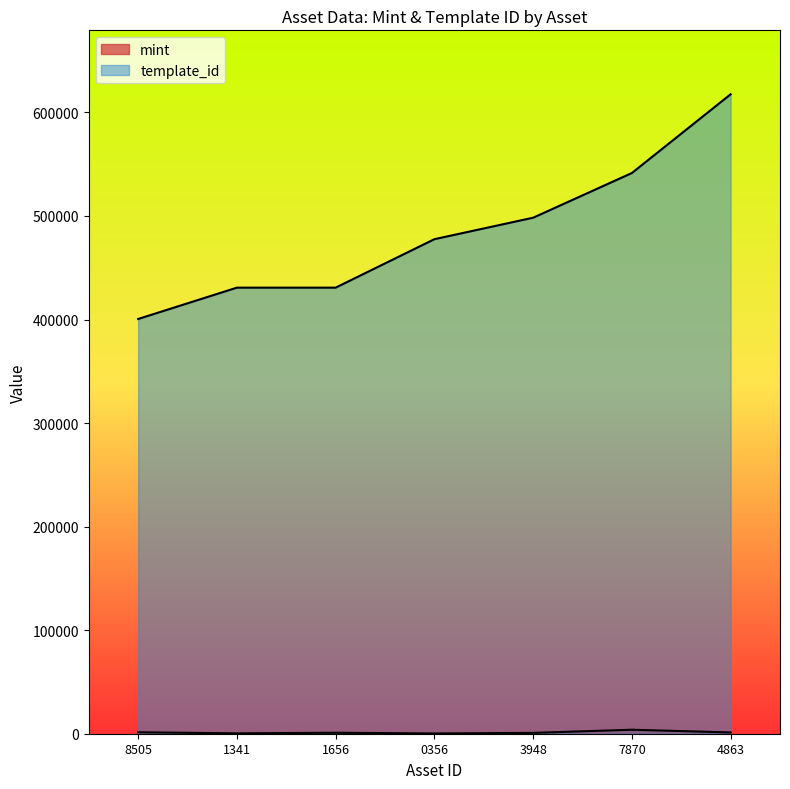

What is the value of the template_id point at the 1st from the left?

400511